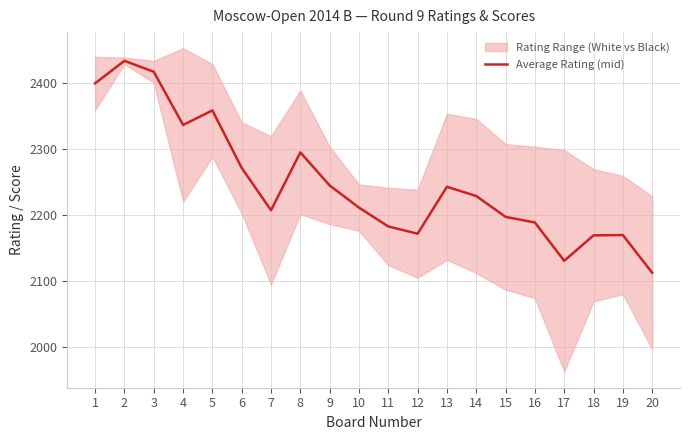

What is the average value?

2248.1